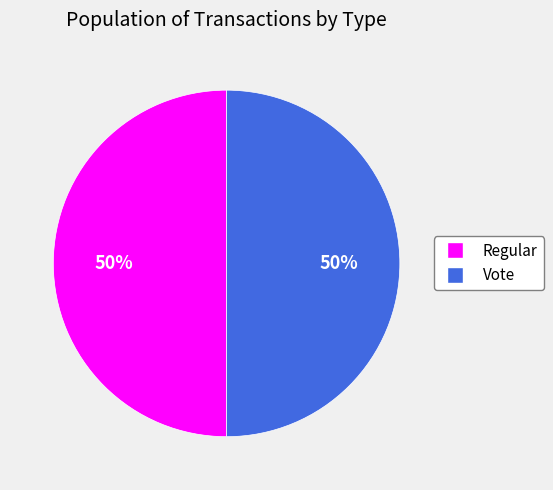

Is it true that Regular is 35% of the pie?

False